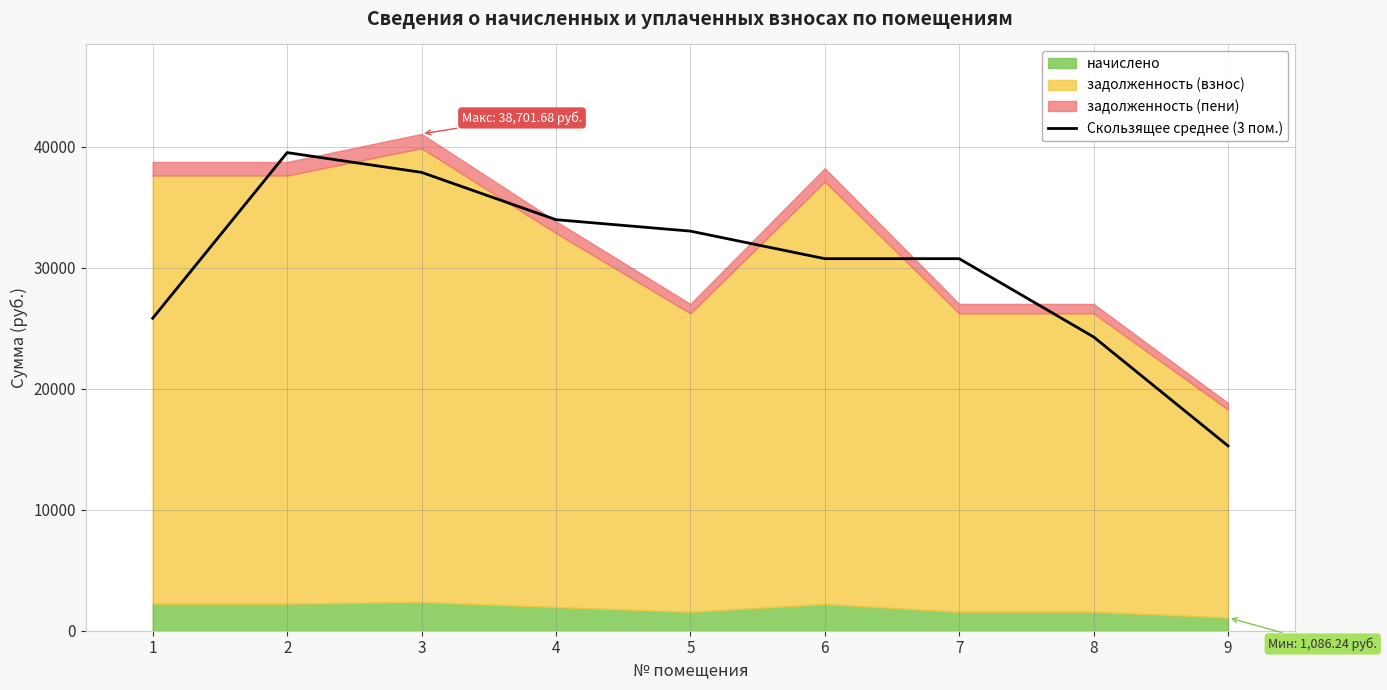

At which label does the data first exceed 30755?

2